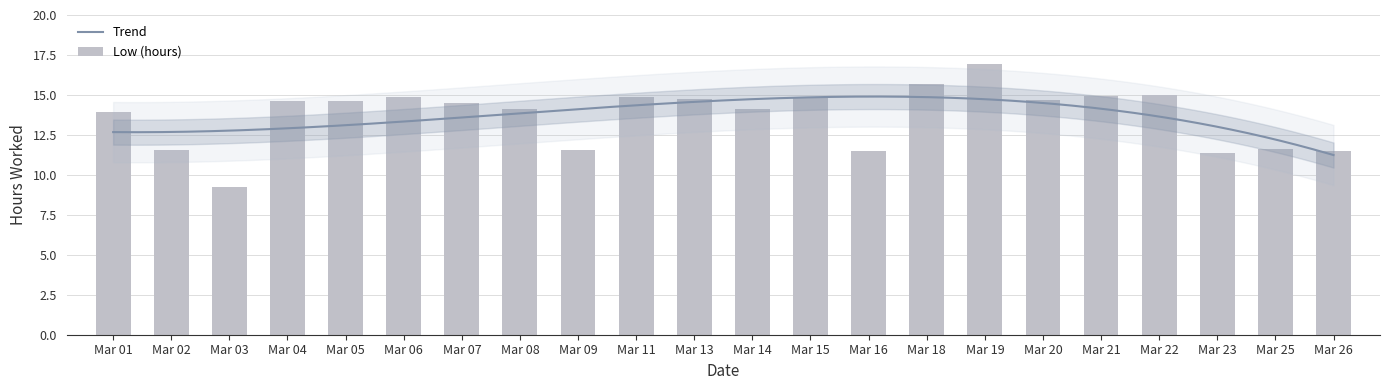

What is the value of the 6th bar from the left?

14.9